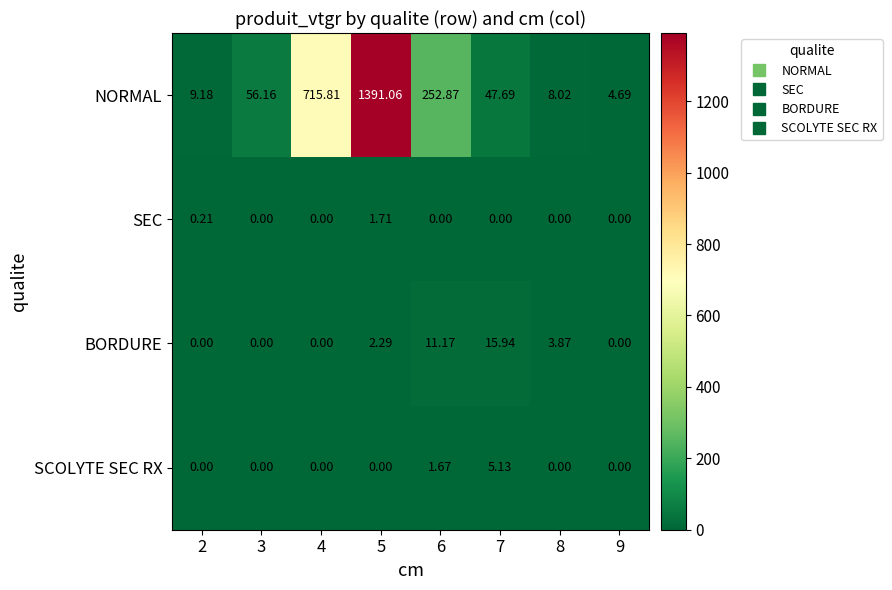

Is the value of SCOLYTE SEC RX at 7 greater than the value of NORMAL at 5?

No